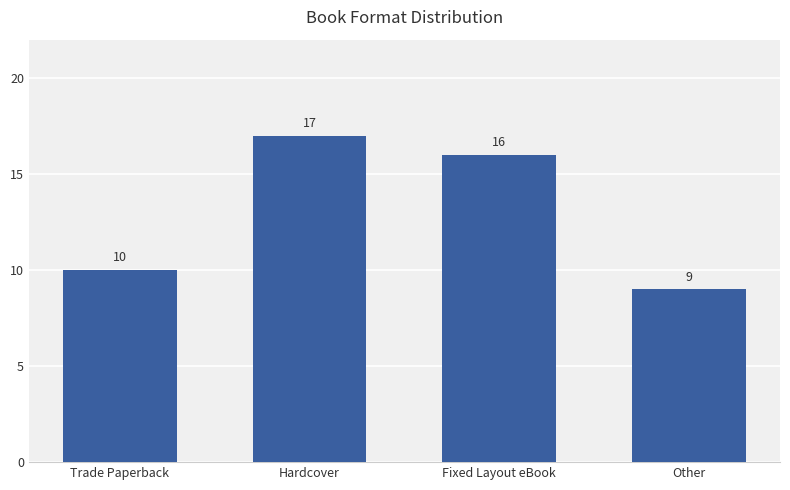

What value does the data have at Hardcover?

17